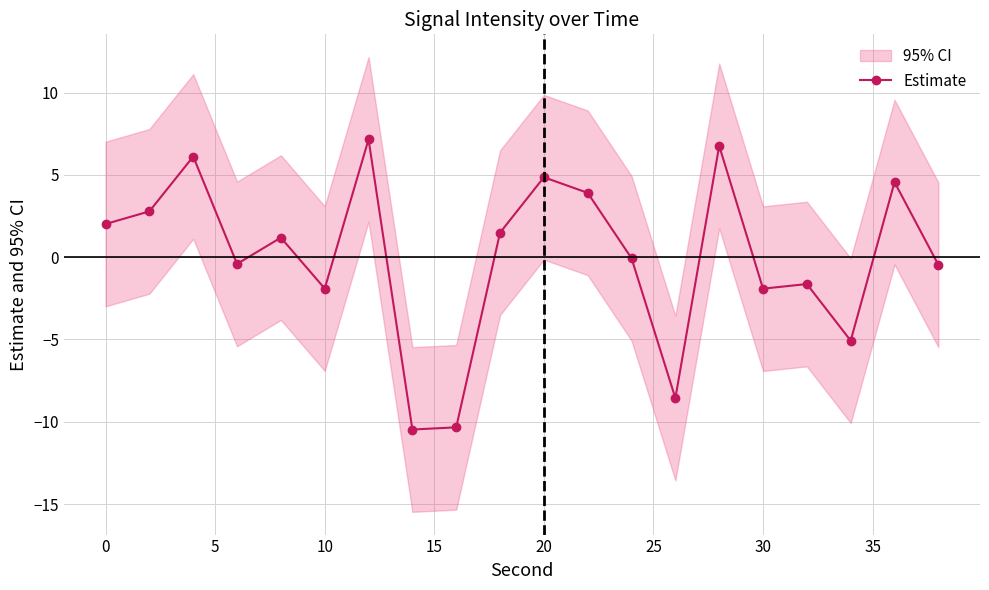

The value of Estimate at 0 is 2.0. True or false?

True